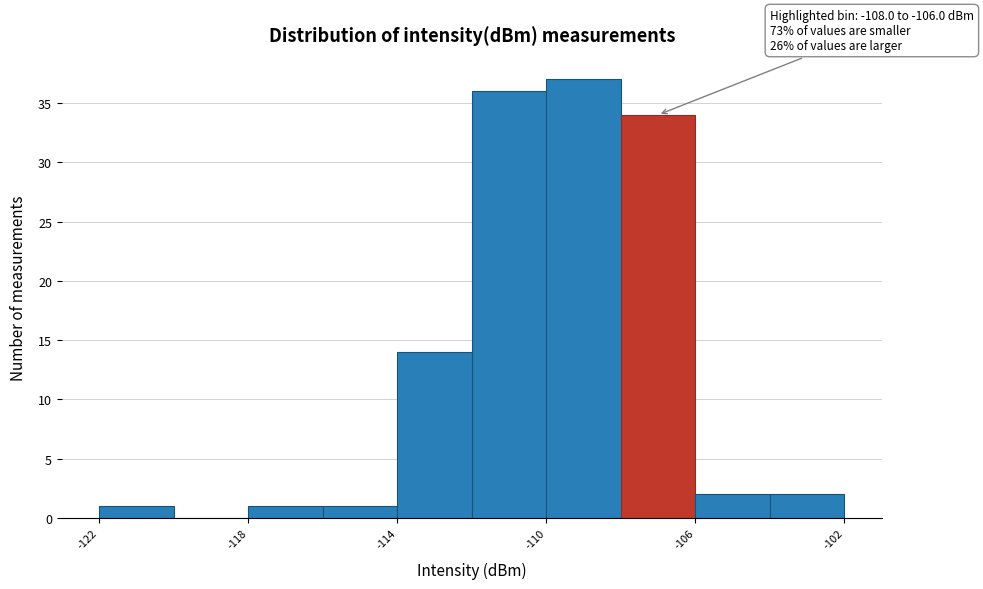

Over which range of the x-axis is the bar tallest?

-110 to -108